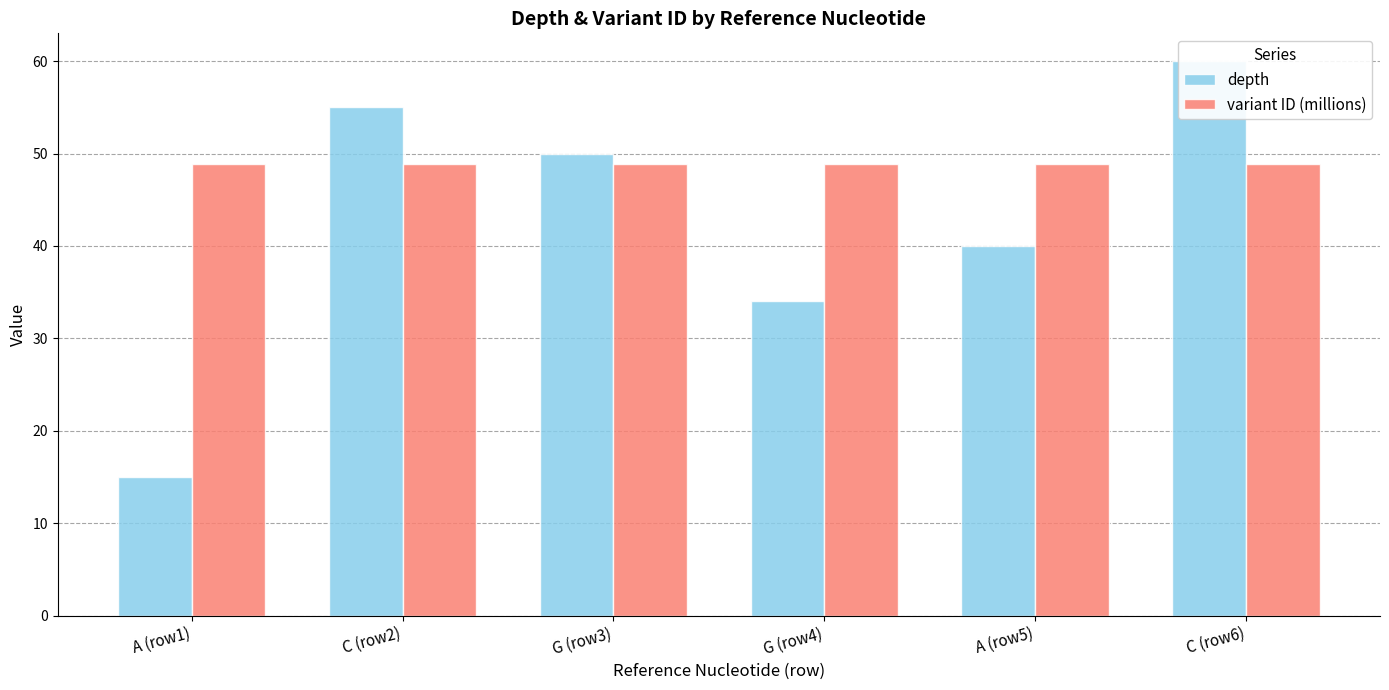

How many groups of bars are there?

6